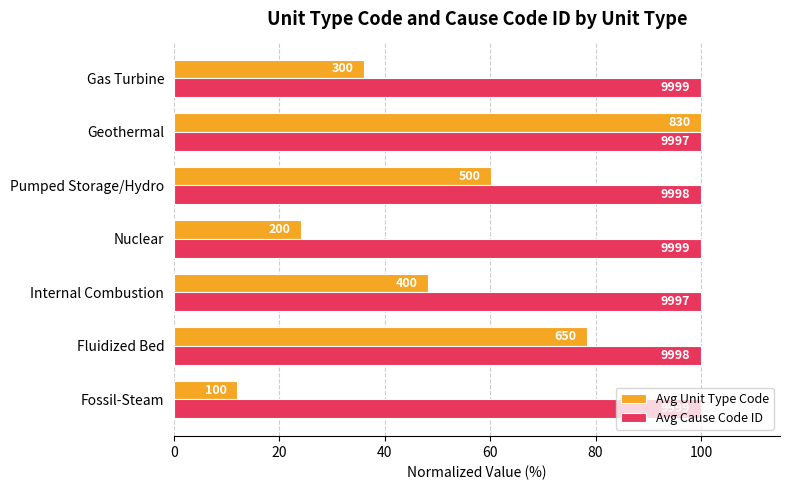

Rank the series by their maximum value, from lowest to highest.

Avg Unit Type Code, Avg Cause Code ID